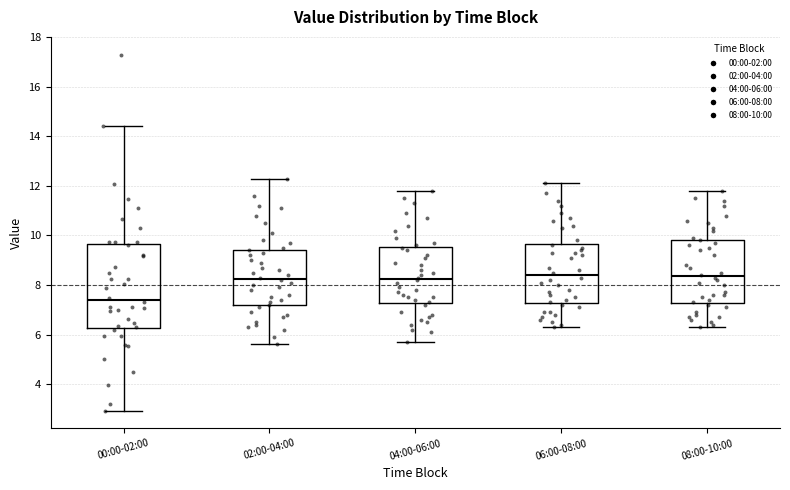

Where is the lower edge of the box for 04:00-06:00 on the y-axis? The values are not printed on the chart, so give them approximately, as read against the axis.

7.2